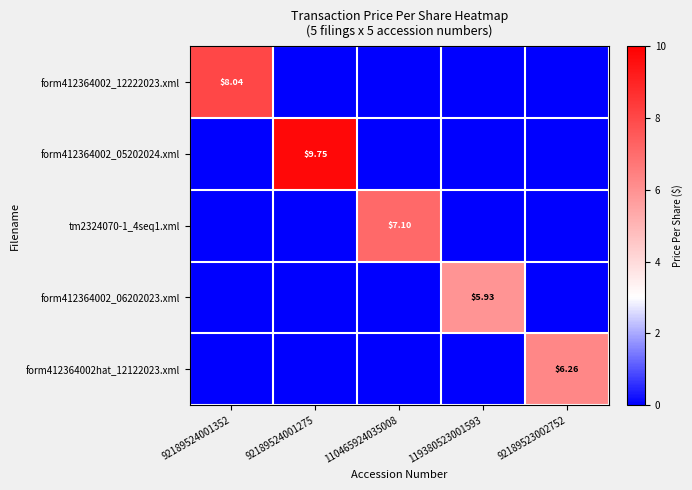

Rank the series at 92189524001275 from highest to lowest value.

form412364002_05202024.xml, form412364002_12222023.xml, tm2324070-1_4seq1.xml, form412364002_06202023.xml, form412364002hat_12122023.xml